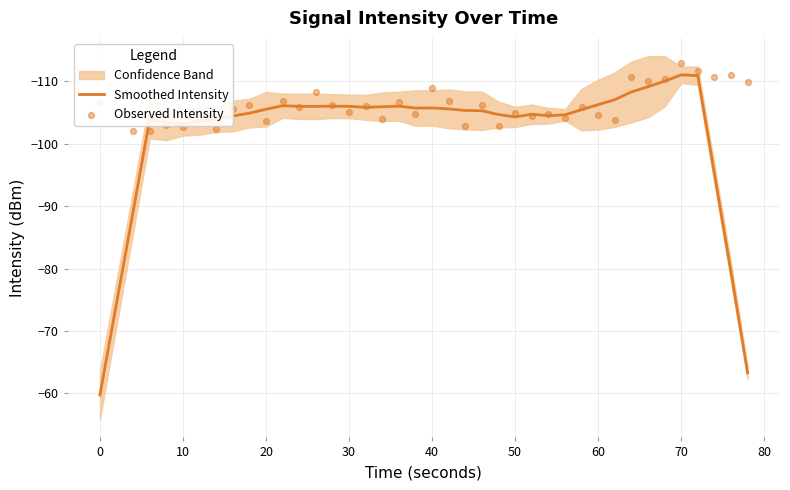

Which series reaches the minimum Y coordinate?

Observed Intensity